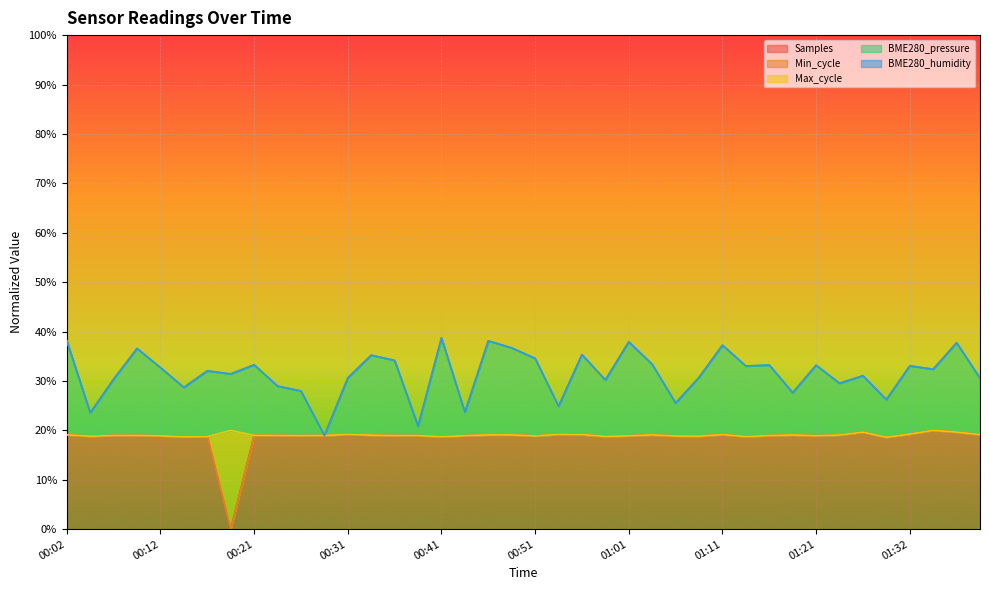

Does the chart display data point markers on the line(s)?

No